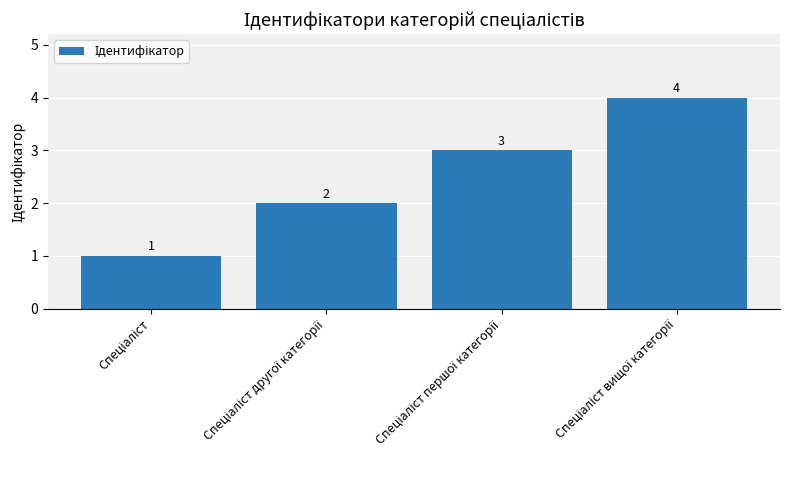

Count the values in the range 2 to 4.

3